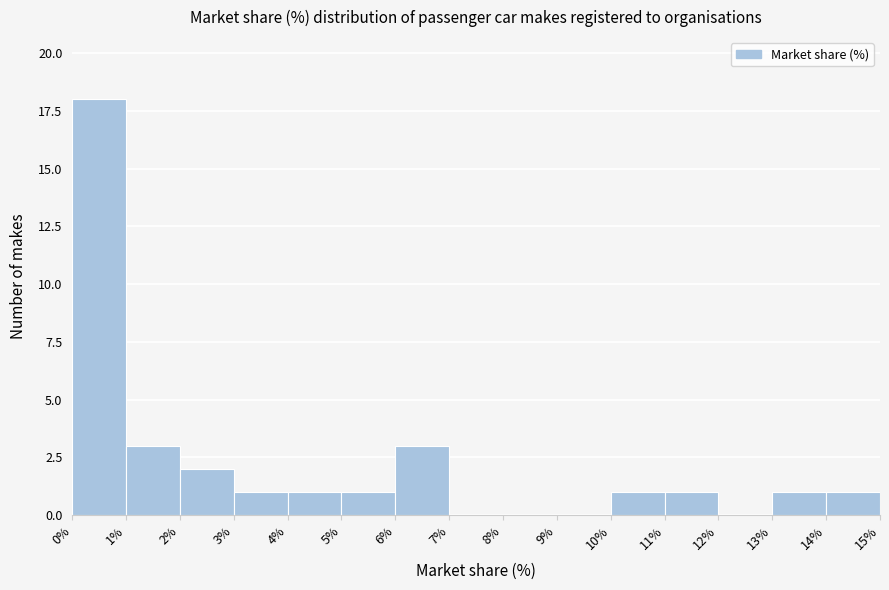

Reading left to right, transcribe this chart: for each bar, give the range it covers on the x-axis and its height. The values are not printed on the chart, so give them approximately, as read against the axis.

0% to 1%: 18
1% to 2%: 3
2% to 3%: 2
3% to 4%: 1
4% to 5%: 1
5% to 6%: 1
6% to 7%: 3
7% to 8%: 0
8% to 9%: 0
9% to 10%: 0
10% to 11%: 1
11% to 12%: 1
12% to 13%: 0
13% to 14%: 1
14% to 15%: 1